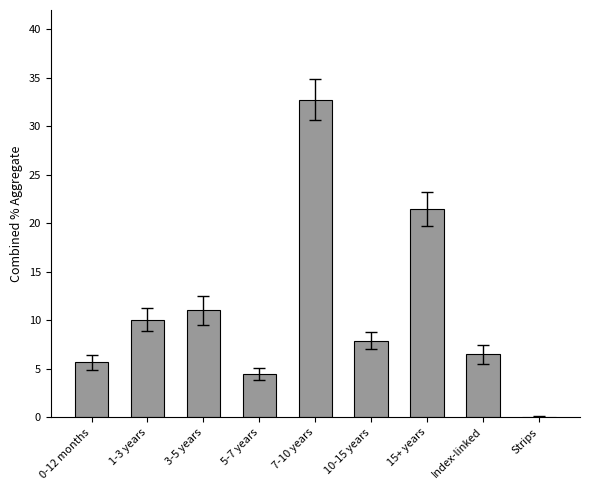

The value at Index-linked is 4.0. True or false?

False